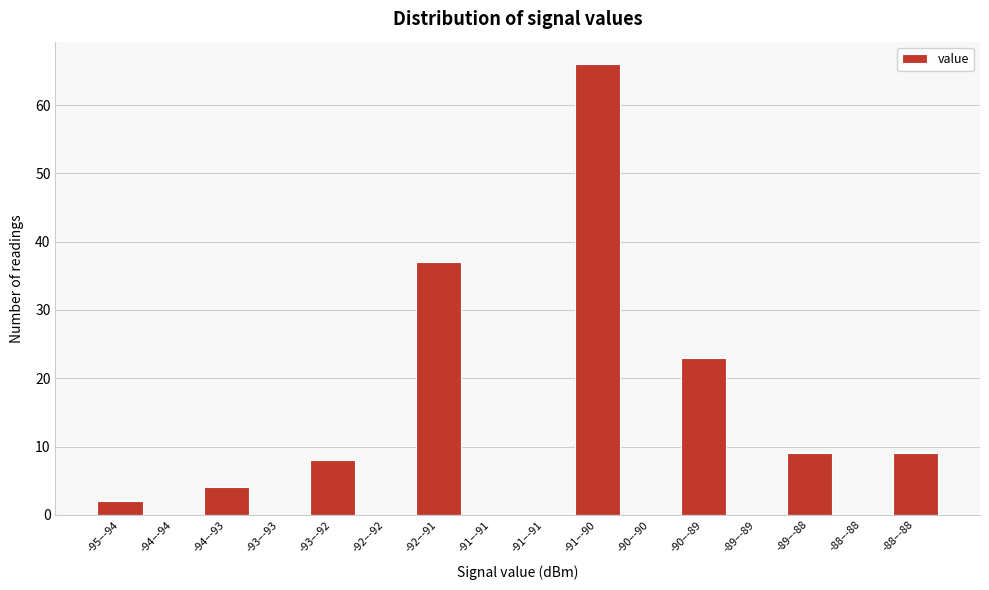

Count the number of categories in the chart.

16